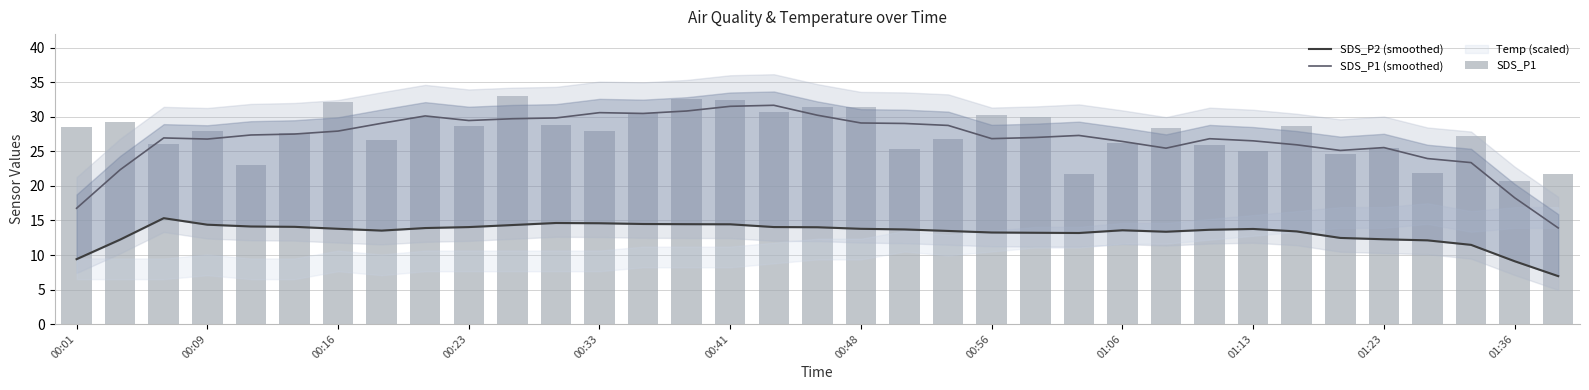

True or false: SDS_P1 has a value of 31.4 at 17.

True